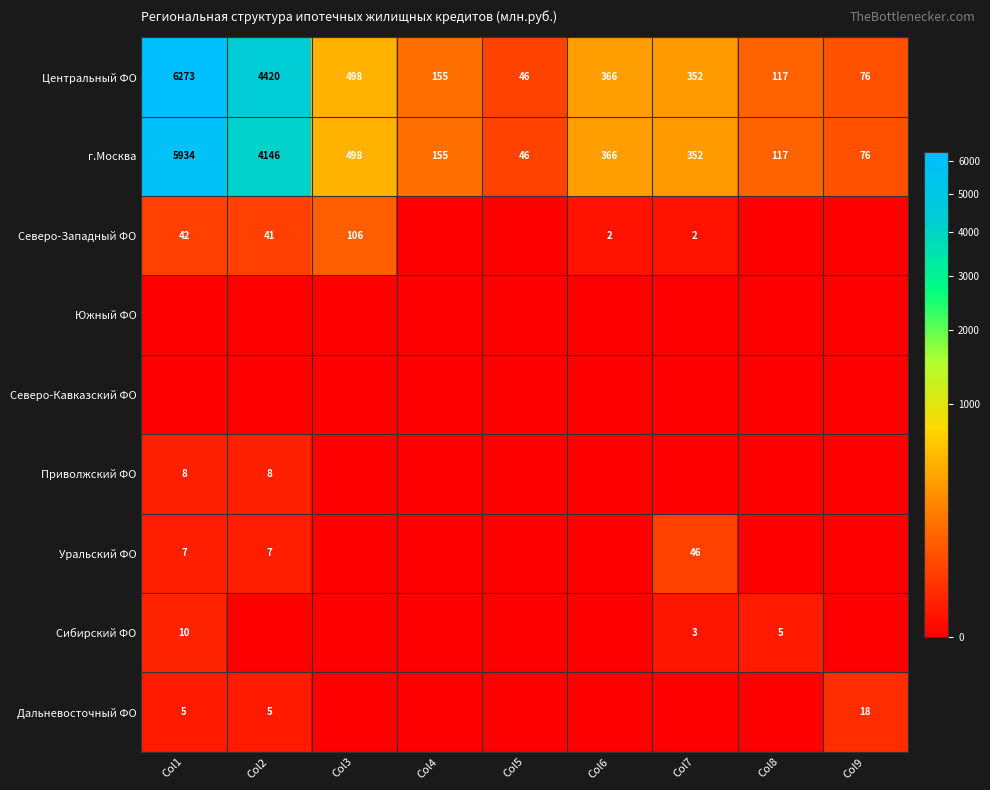

What is the lowest value of the г.Москва series?

46